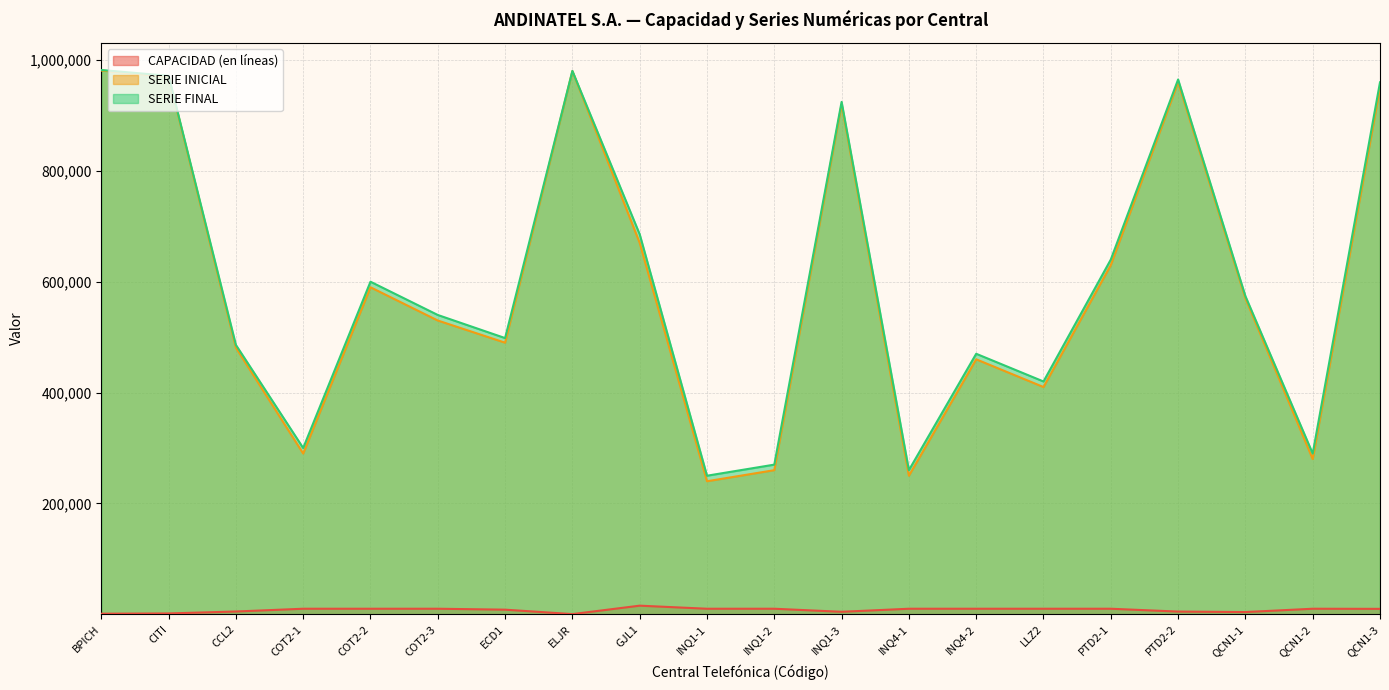

Does the chart display data point markers on the line(s)?

No